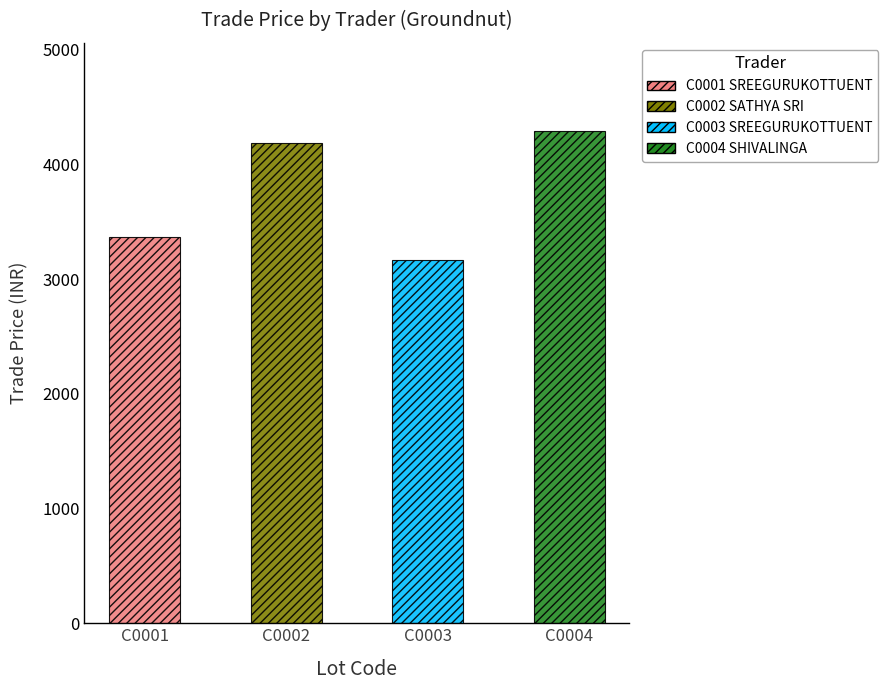

What is the difference between the values at SREEGURUKOTTUENT (C0001) and C0002 SATHYA SRI?

821.0